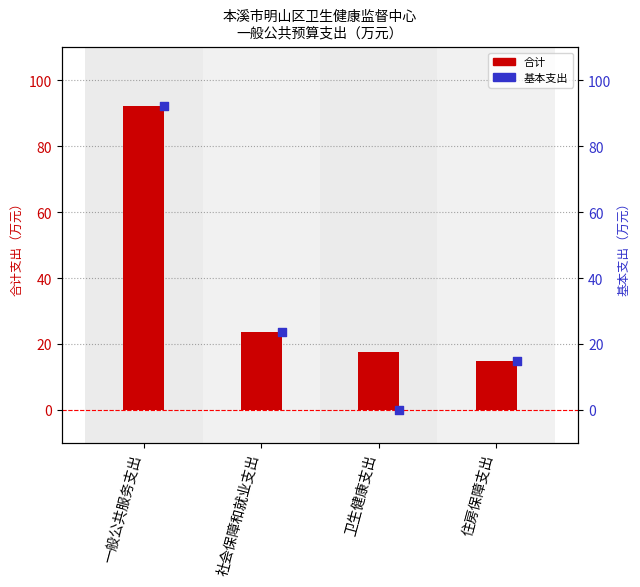

Which series contains the highest Y value?

合计